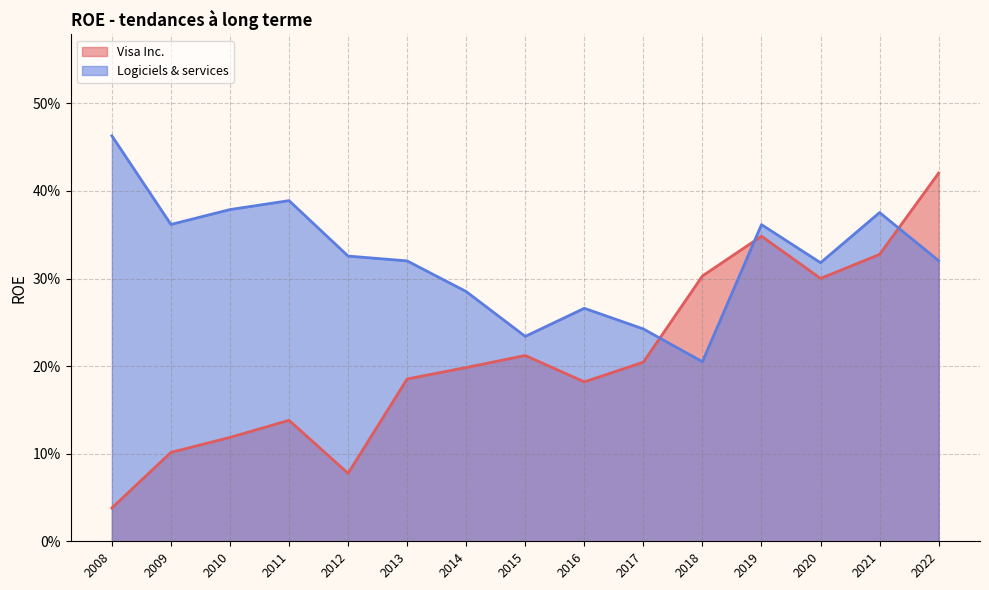

What is the average value of the Visa Inc. series?

0.2